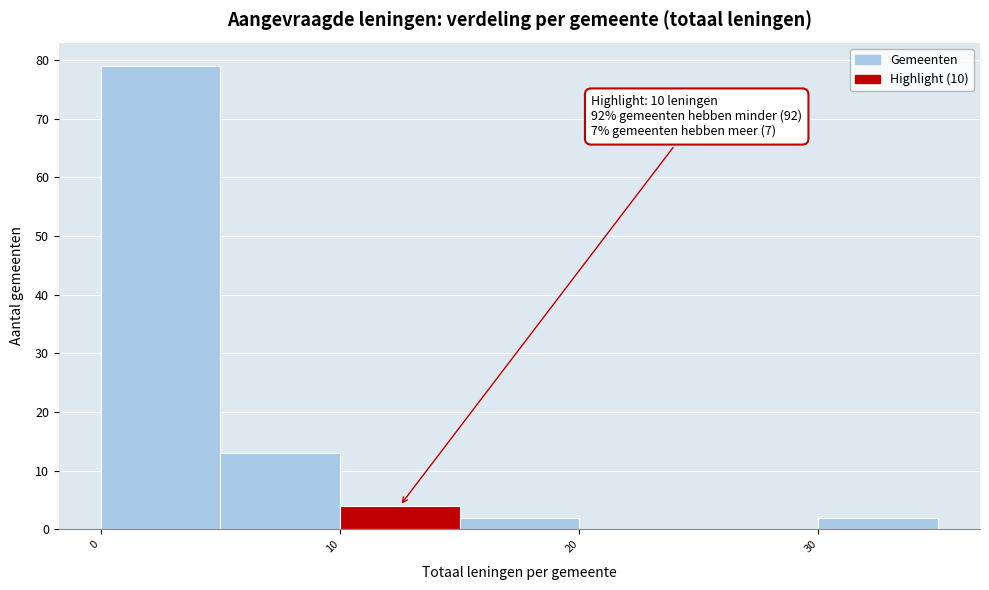

Over which range of the x-axis is the bar tallest?

0 to 5